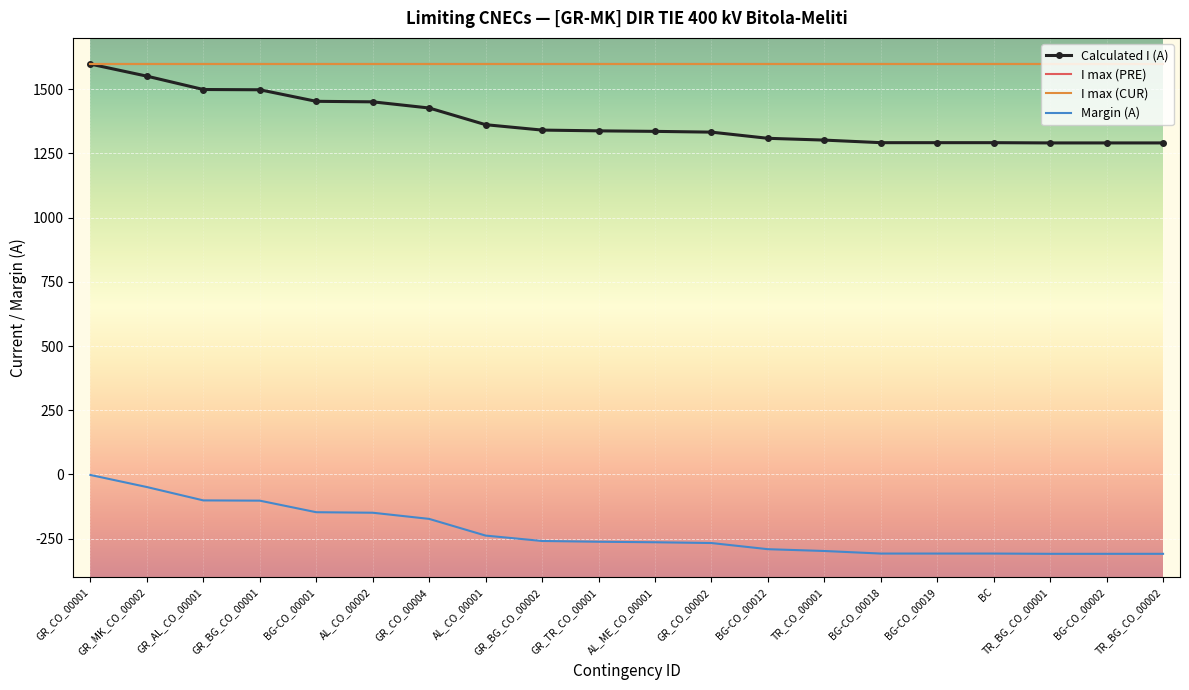

What is the minimum value for I max (CUR)?

1600